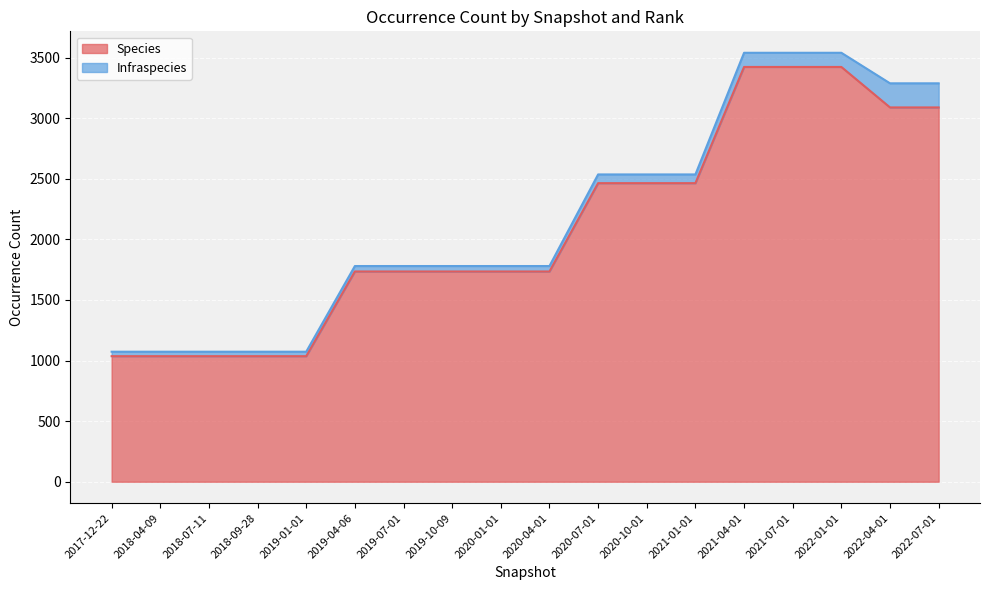

What is the average value?

2094